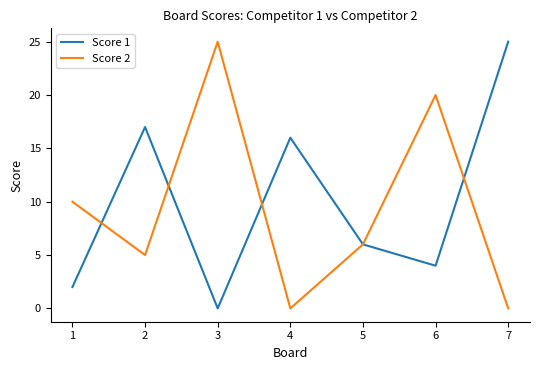

How many lines are shown in the chart?

2